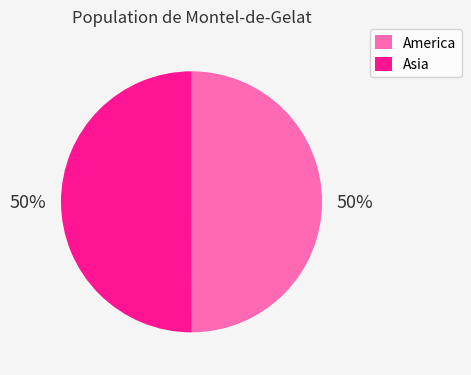

What percentage is the America slice, to the nearest percent?

50%